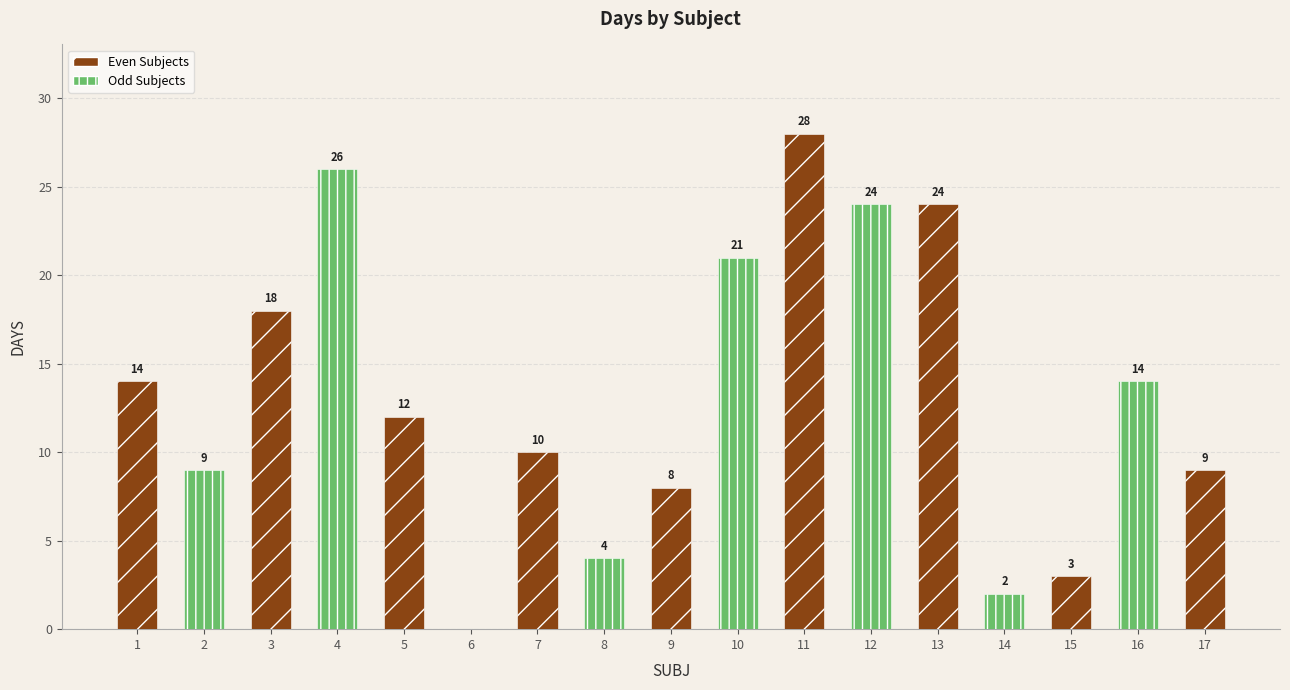

What is the greatest value displayed?

28